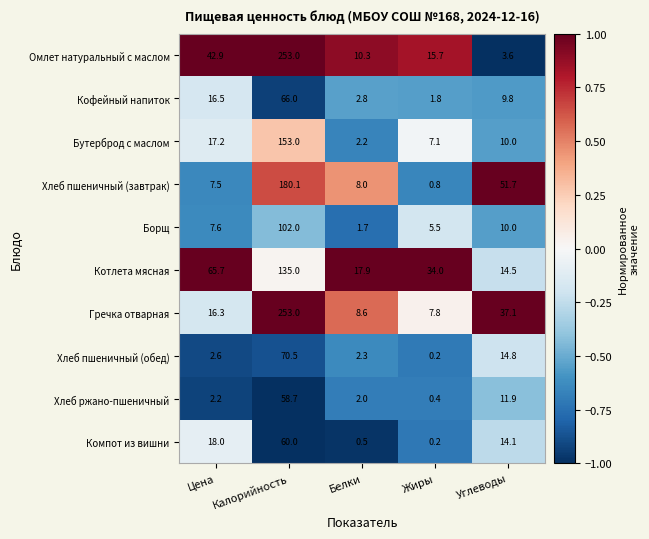

What is the difference between the Хлеб пшеничный (обед) values at Цена and Калорийность?

67.9